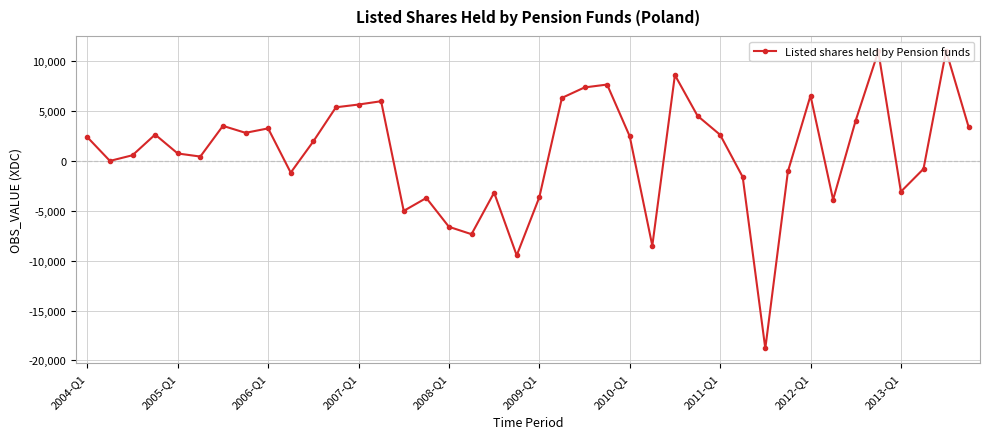

What is the maximum value shown in the chart?

11065.3